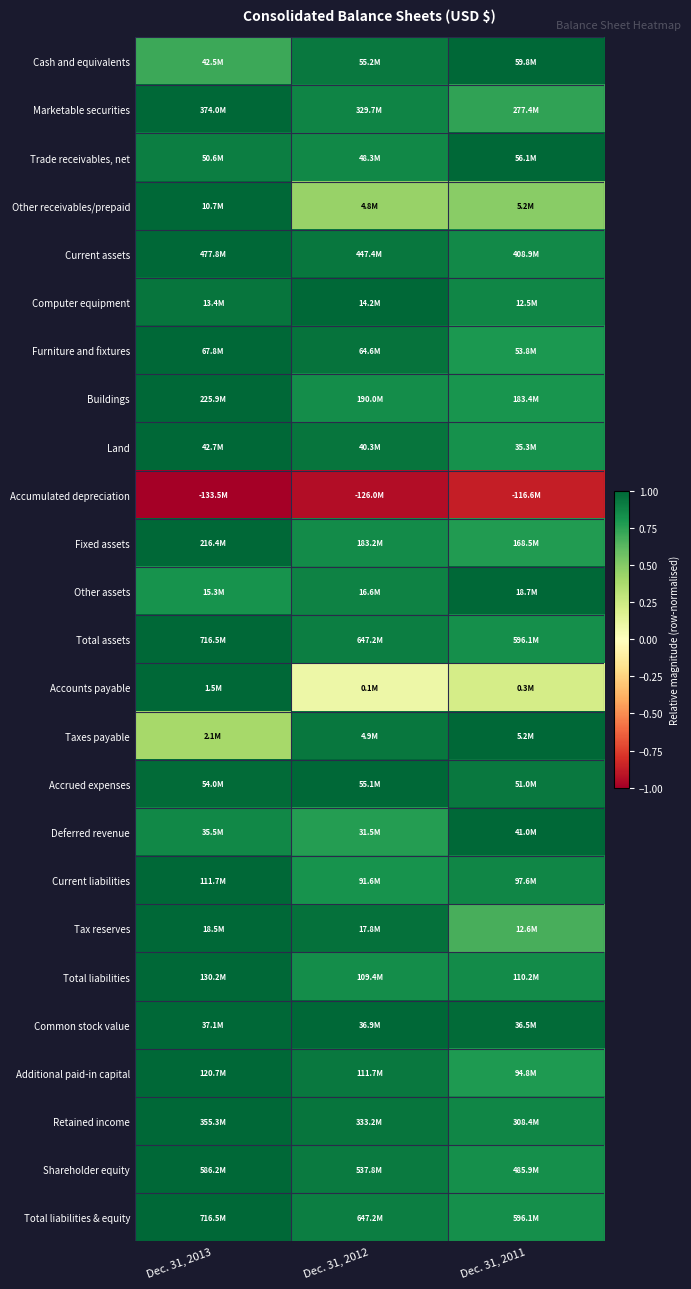

Reading right to left, transcribe all the data shown in this chart.

Cash and equivalents: Dec. 31, 2011=1.0	Dec. 31, 2012=0.9	Dec. 31, 2013=0.7
Marketable securities: Dec. 31, 2011=0.7	Dec. 31, 2012=0.9	Dec. 31, 2013=1.0
Trade receivables, net: Dec. 31, 2011=1.0	Dec. 31, 2012=0.9	Dec. 31, 2013=0.9
Other receivables/prepaid: Dec. 31, 2011=0.5	Dec. 31, 2012=0.4	Dec. 31, 2013=1.0
Current assets: Dec. 31, 2011=0.9	Dec. 31, 2012=0.9	Dec. 31, 2013=1.0
Computer equipment: Dec. 31, 2011=0.9	Dec. 31, 2012=1.0	Dec. 31, 2013=0.9
Furniture and fixtures: Dec. 31, 2011=0.8	Dec. 31, 2012=1.0	Dec. 31, 2013=1.0
Buildings: Dec. 31, 2011=0.8	Dec. 31, 2012=0.8	Dec. 31, 2013=1.0
Land: Dec. 31, 2011=0.8	Dec. 31, 2012=0.9	Dec. 31, 2013=1.0
Accumulated depreciation: Dec. 31, 2011=-0.9	Dec. 31, 2012=-0.9	Dec. 31, 2013=-1.0
Fixed assets: Dec. 31, 2011=0.8	Dec. 31, 2012=0.8	Dec. 31, 2013=1.0
Other assets: Dec. 31, 2011=1.0	Dec. 31, 2012=0.9	Dec. 31, 2013=0.8
Total assets: Dec. 31, 2011=0.8	Dec. 31, 2012=0.9	Dec. 31, 2013=1.0
Accounts payable: Dec. 31, 2011=0.2	Dec. 31, 2012=0.1	Dec. 31, 2013=1.0
Taxes payable: Dec. 31, 2011=1.0	Dec. 31, 2012=0.9	Dec. 31, 2013=0.4
Accrued expenses: Dec. 31, 2011=0.9	Dec. 31, 2012=1.0	Dec. 31, 2013=1.0
Deferred revenue: Dec. 31, 2011=1.0	Dec. 31, 2012=0.8	Dec. 31, 2013=0.9
Current liabilities: Dec. 31, 2011=0.9	Dec. 31, 2012=0.8	Dec. 31, 2013=1.0
Tax reserves: Dec. 31, 2011=0.7	Dec. 31, 2012=1.0	Dec. 31, 2013=1.0
Total liabilities: Dec. 31, 2011=0.8	Dec. 31, 2012=0.8	Dec. 31, 2013=1.0
Common stock value: Dec. 31, 2011=1.0	Dec. 31, 2012=1.0	Dec. 31, 2013=1.0
Additional paid-in capital: Dec. 31, 2011=0.8	Dec. 31, 2012=0.9	Dec. 31, 2013=1.0
Retained income: Dec. 31, 2011=0.9	Dec. 31, 2012=0.9	Dec. 31, 2013=1.0
Shareholder equity: Dec. 31, 2011=0.8	Dec. 31, 2012=0.9	Dec. 31, 2013=1.0
Total liabilities & equity: Dec. 31, 2011=0.8	Dec. 31, 2012=0.9	Dec. 31, 2013=1.0